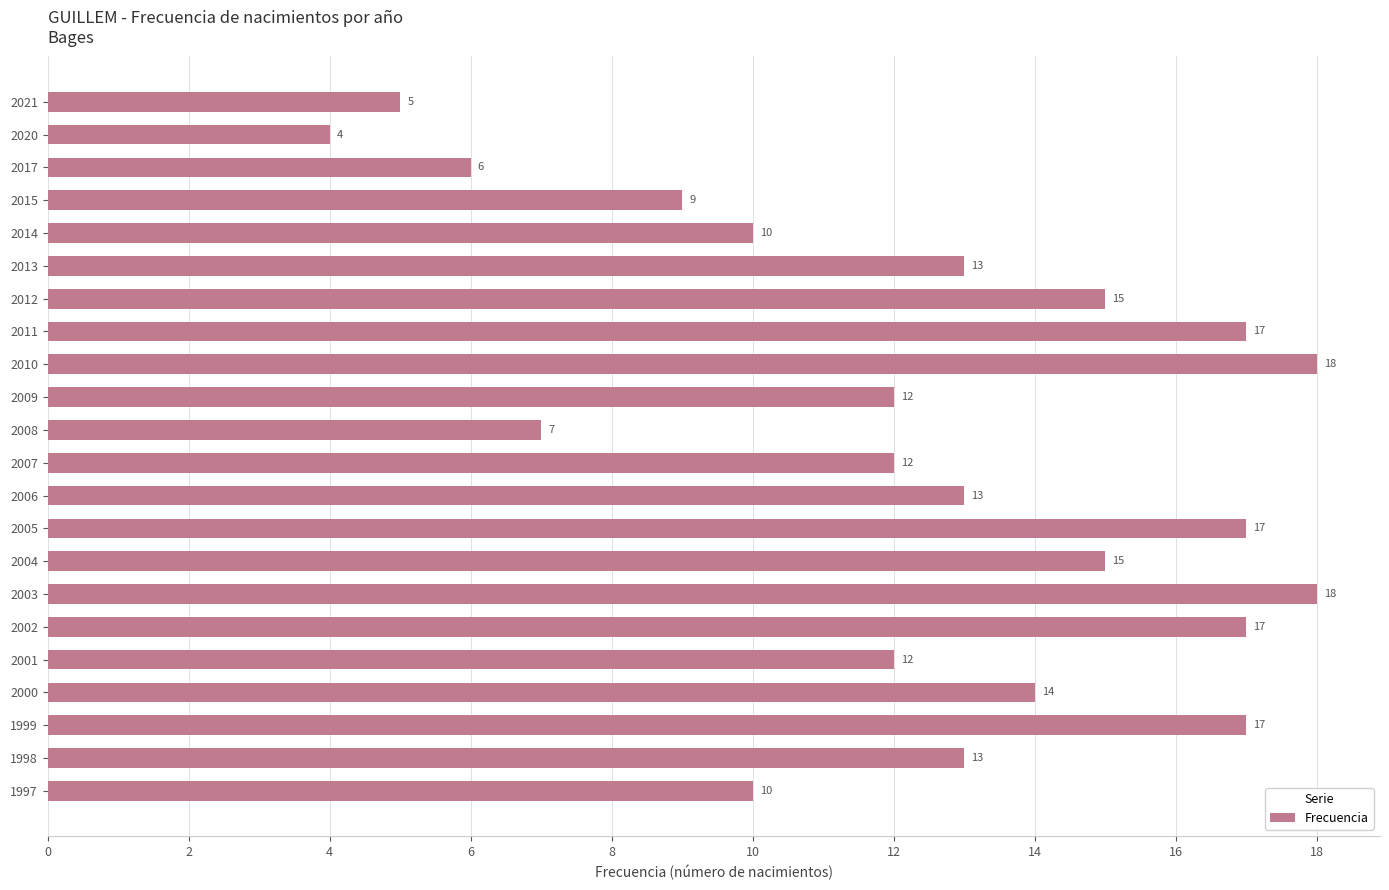

What is the maximum value shown in the chart?

18